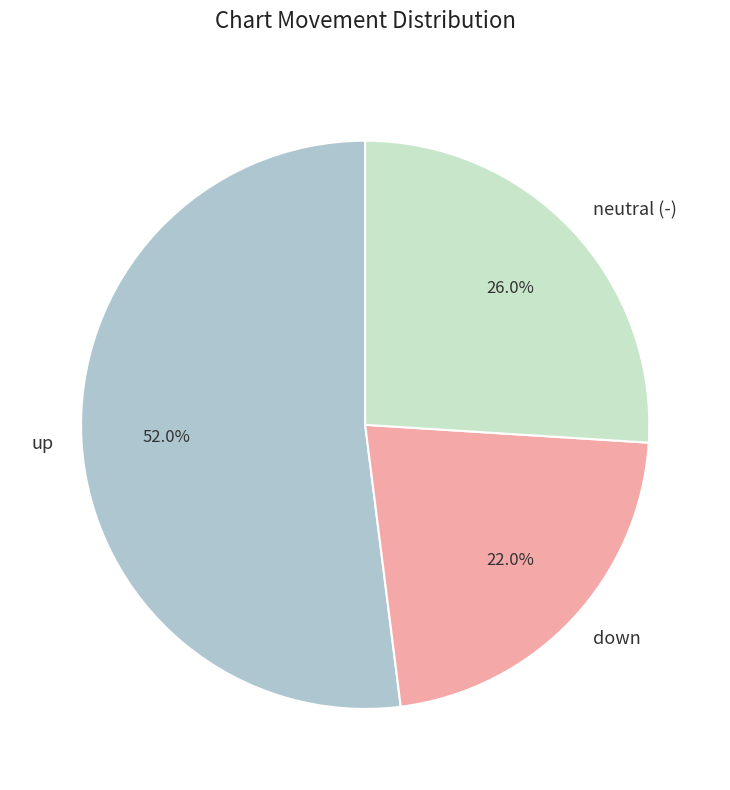

What is the largest slice in the pie chart?

up